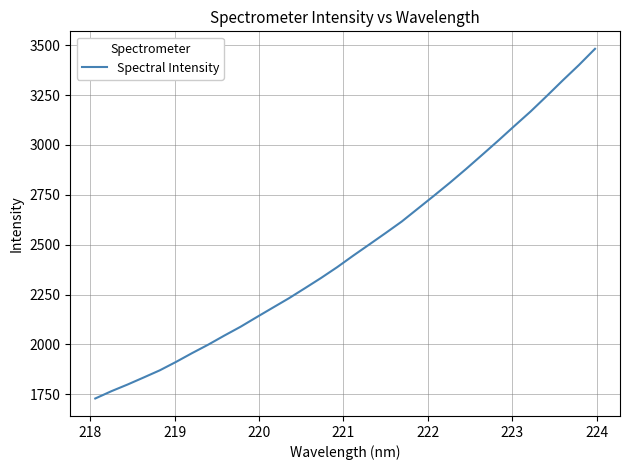

What is the greatest value displayed?

3482.1